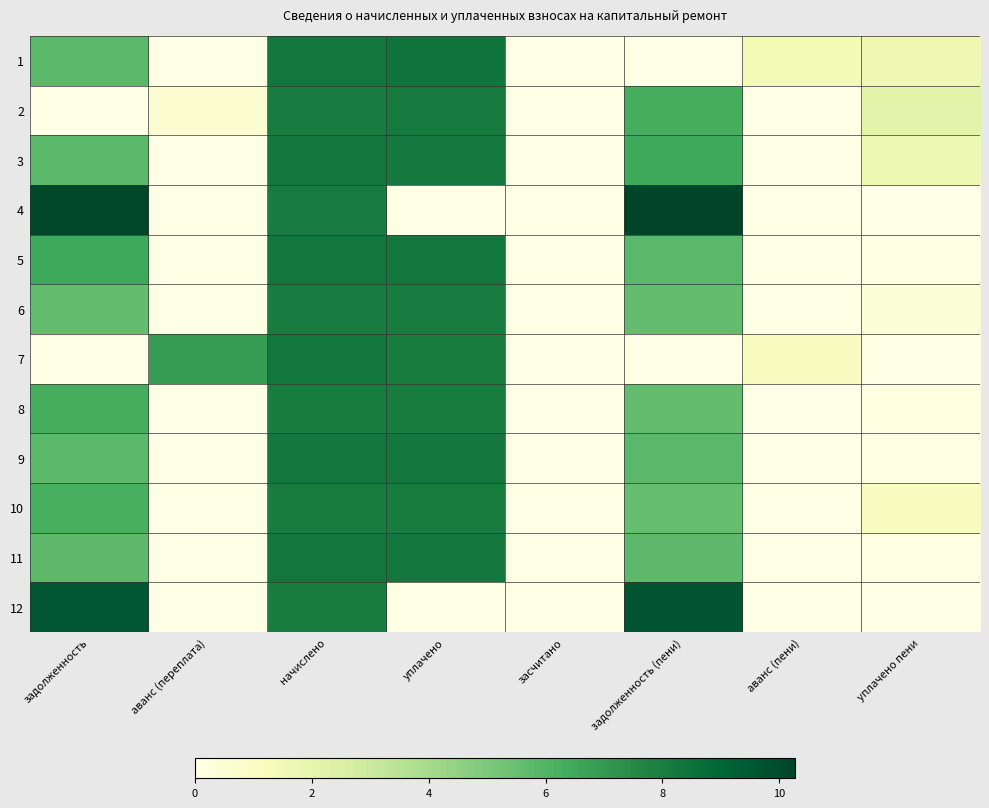

Which series has the widest spread of values?

4